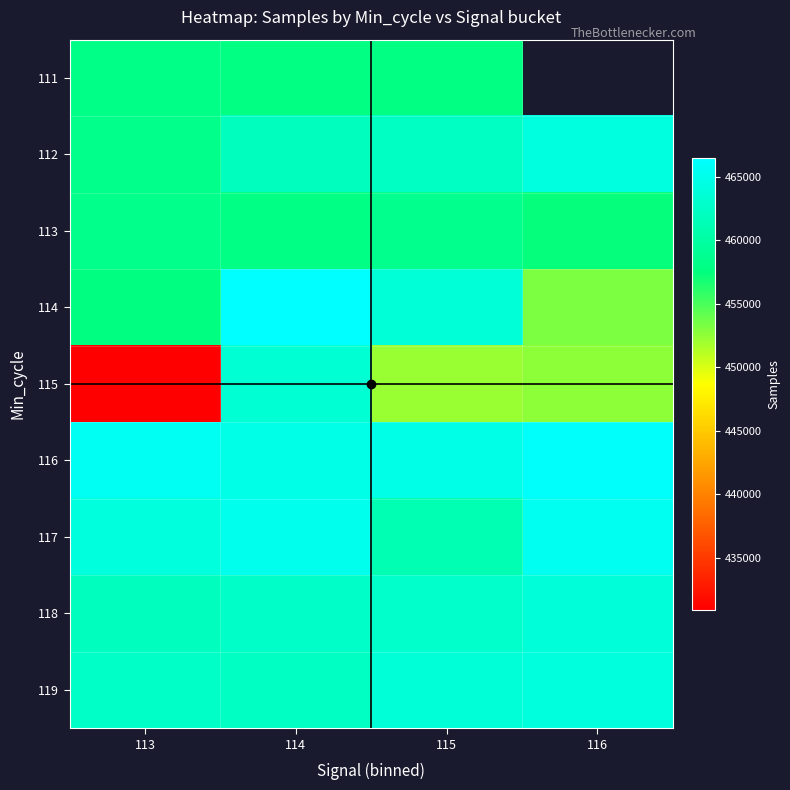

What is the sum of the 115 values at 115 and 113?

883210.0